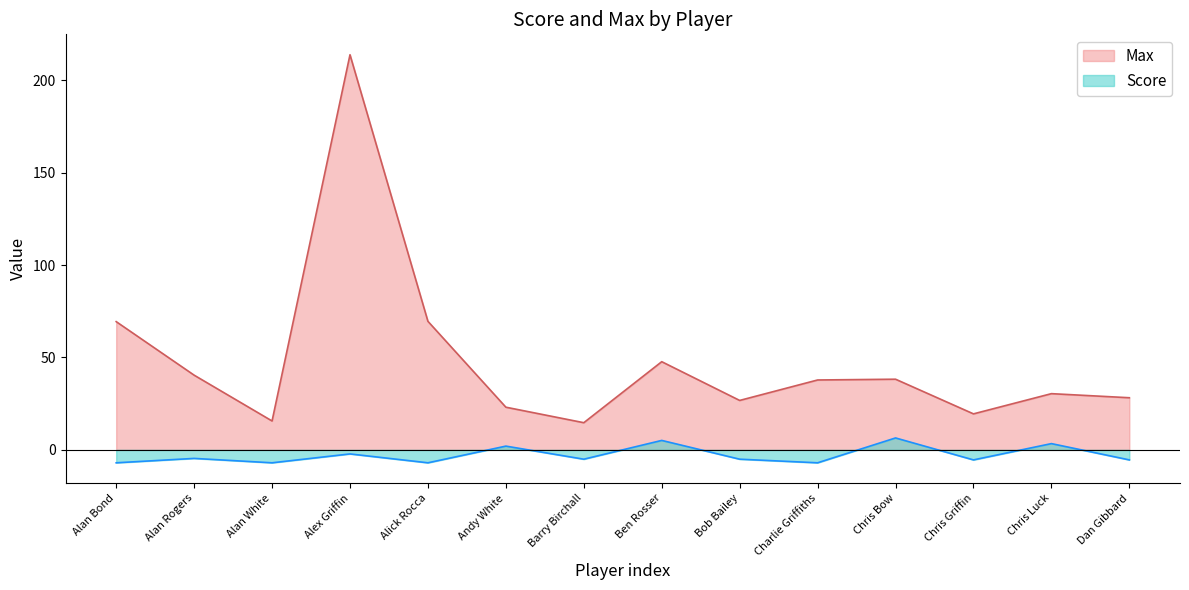

List the series in order of their overall mean, lowest first.

Score, Max